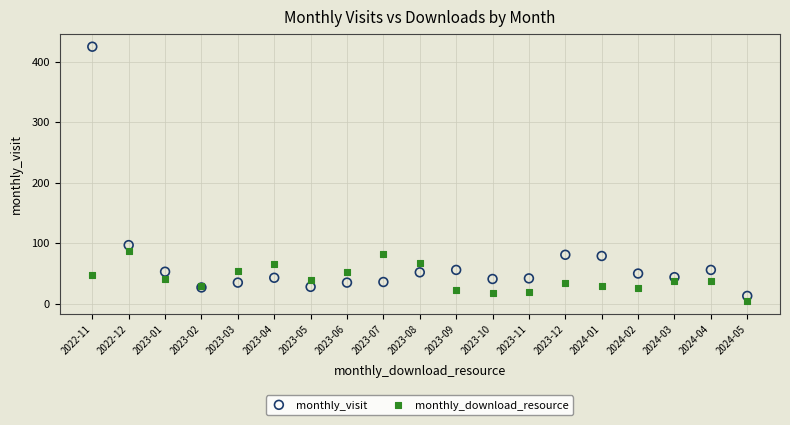

Which series has the widest spread of Y values?

monthly_visit